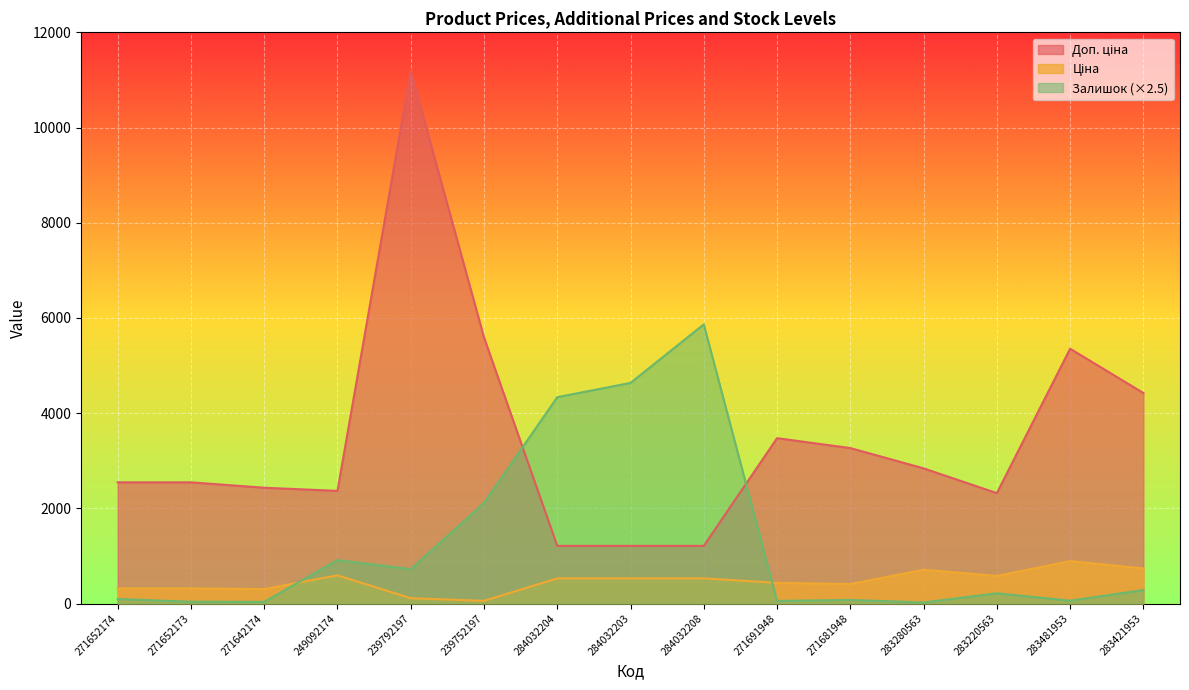

Reading left to right, transcribe all the data shown in this chart.

Ціна: 271652174=318.3	271652173=318.3	271642174=304.1	249092174=591.6	239792197=111.8	239752197=55.9	284032204=528.2	284032203=528.2	284032208=528.2	271691948=434.3	271681948=408.2	283280563=710.0	283220563=579.8	283481953=892.2	283421953=737.2
Доп. ціна: 271652174=2546.4	271652173=2546.4	271642174=2432.8	249092174=2366.5	239792197=11182.0	239752197=5591.0	284032204=1210.7	284032203=1210.7	284032208=1210.7	271691948=3474.1	271681948=3265.8	283280563=2839.8	283220563=2319.2	283481953=5353.1	283421953=4423.0
Залишок: 271652174=95.0	271652173=37.5	271642174=35.0	249092174=912.5	239792197=722.5	239752197=2112.5	284032204=4335.0	284032203=4635.0	284032208=5865.0	271691948=55.0	271681948=75.0	283280563=22.5	283220563=215.0	283481953=60.0	283421953=282.5